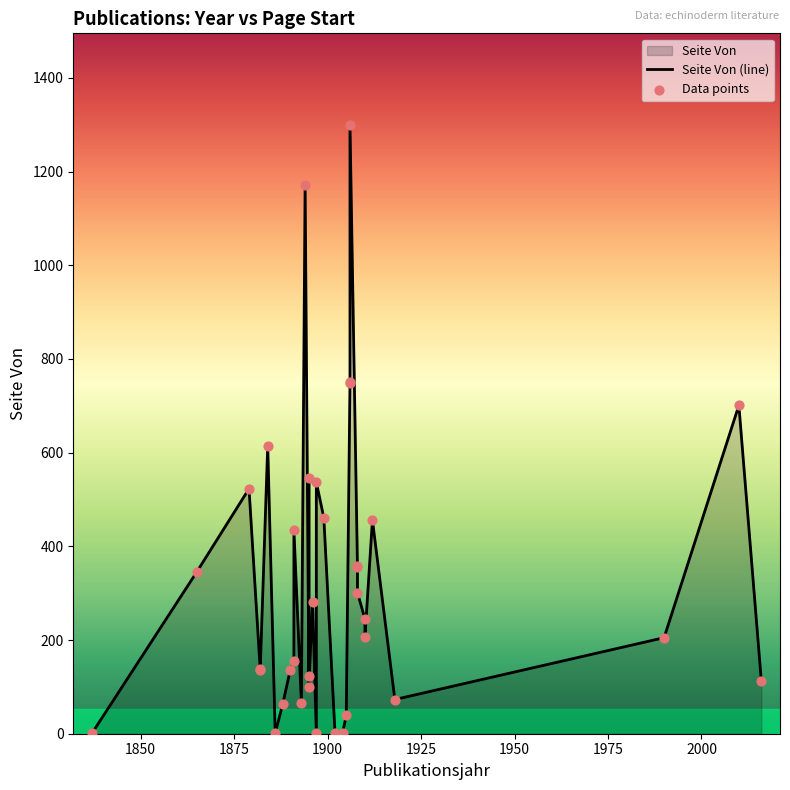

Is the value of Seite Von (line) at 1825 greater than the value of Data points at 1825?

No